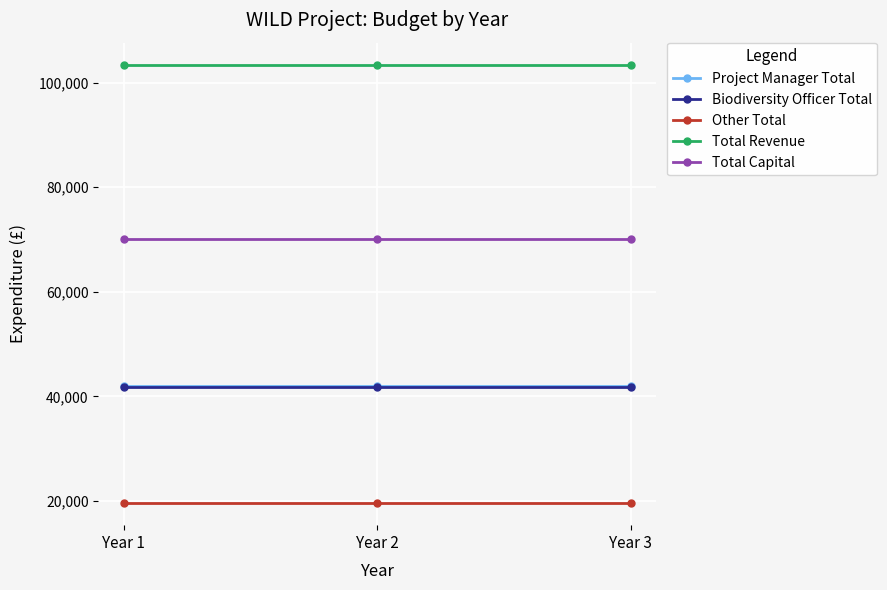

What is the value of the Project Manager Total point at the 2nd from the left?

42071